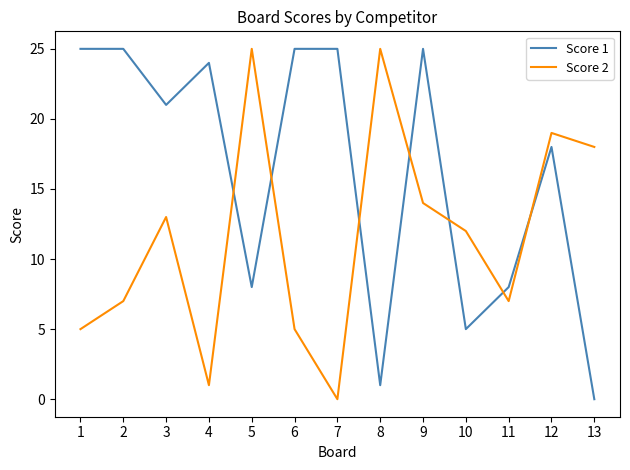

Between 8 and 9, which series saw the biggest shift?

Score 1